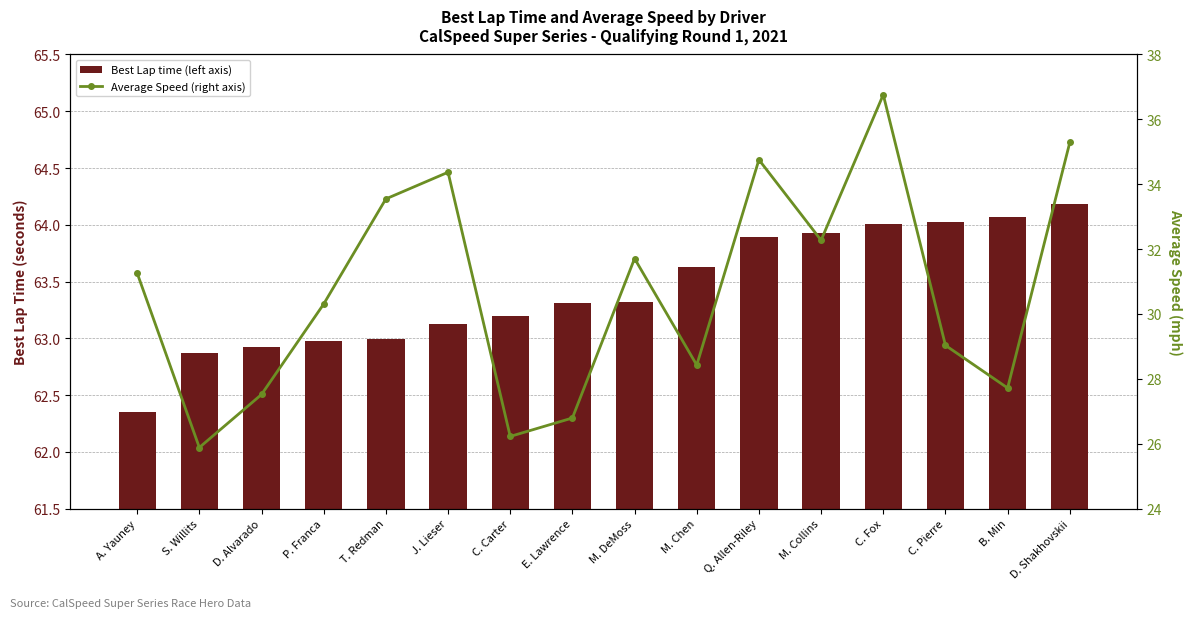

Does the chart contain stacked bars?

No